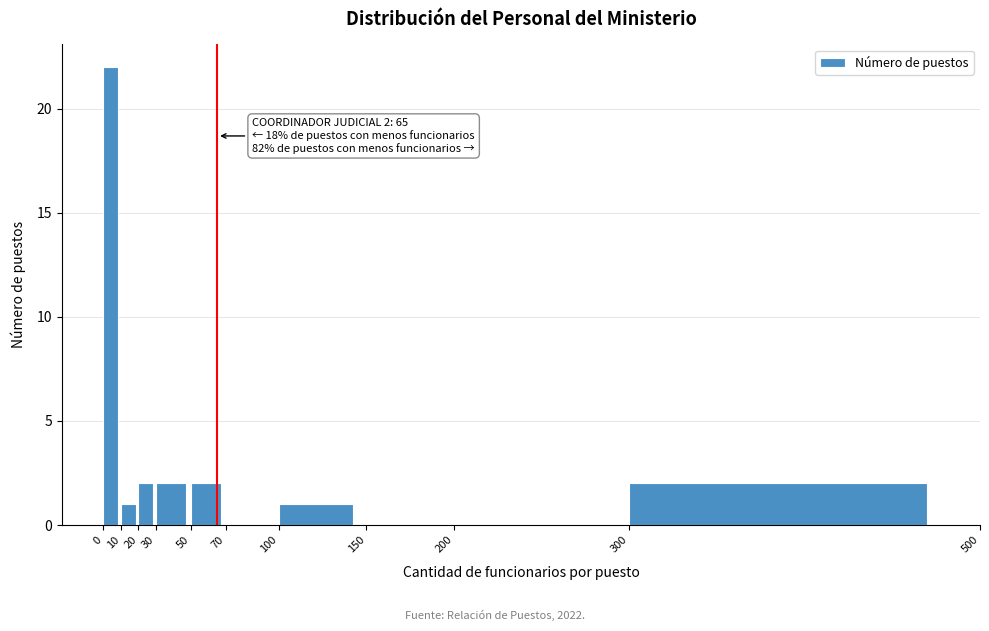

Over which range of the x-axis is the bar tallest?

0 to 10